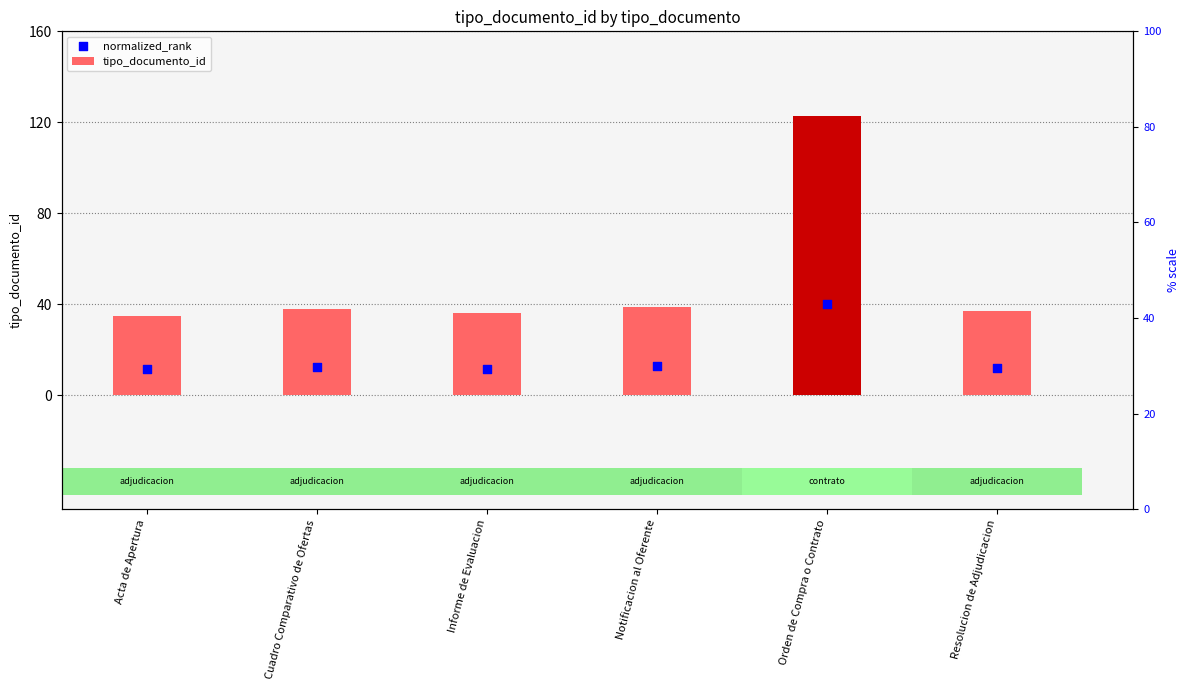

Which series has the largest Y range (max minus min)?

tipo_documento_id